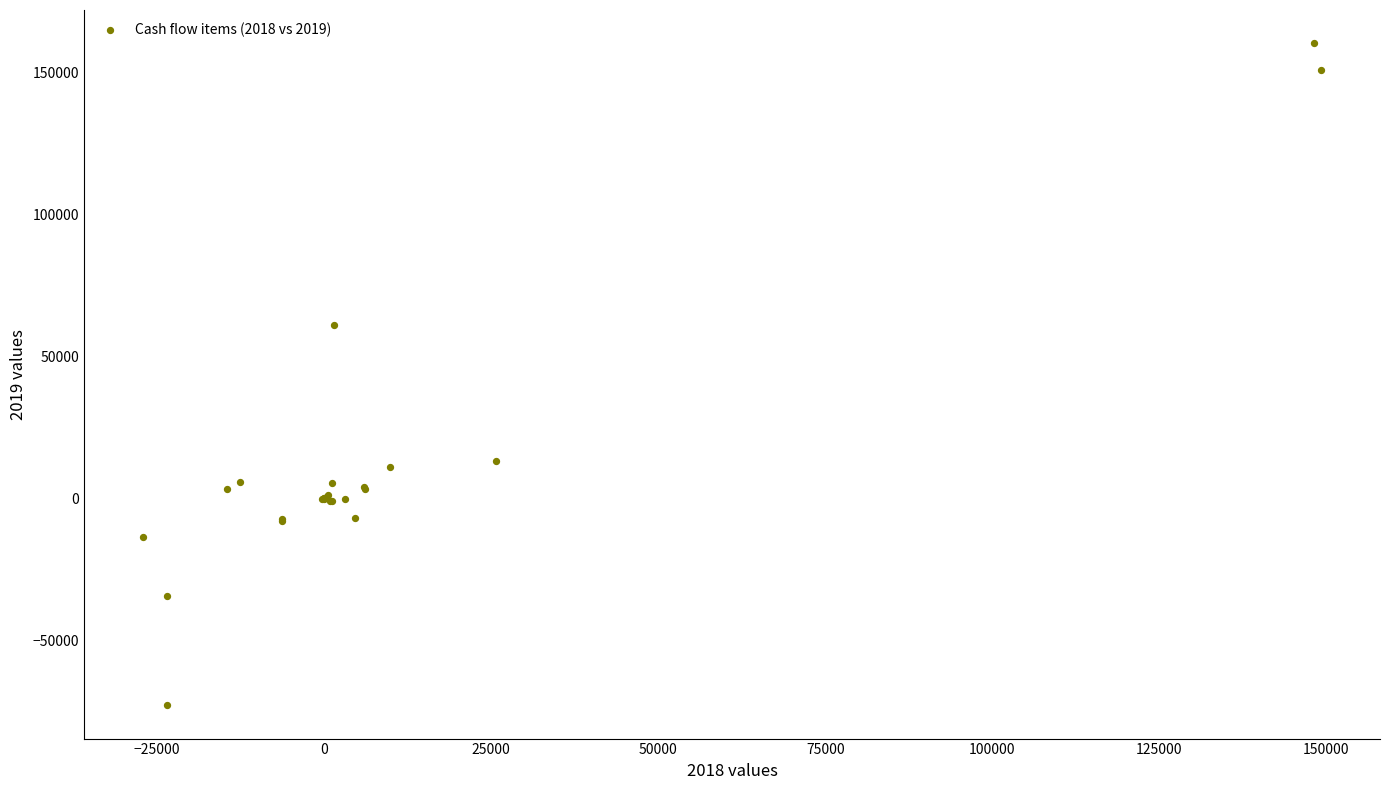

What Y value in the scatter plot is closest to 43718?

61000